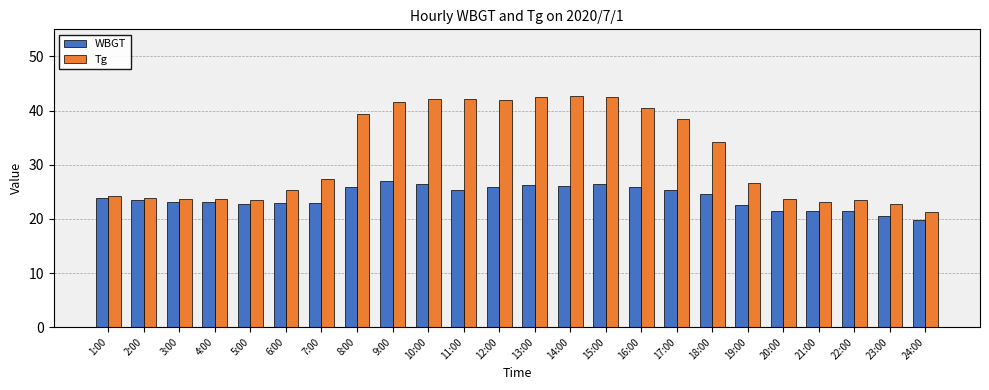

List the series in order of their overall mean, lowest first.

WBGT, Tg